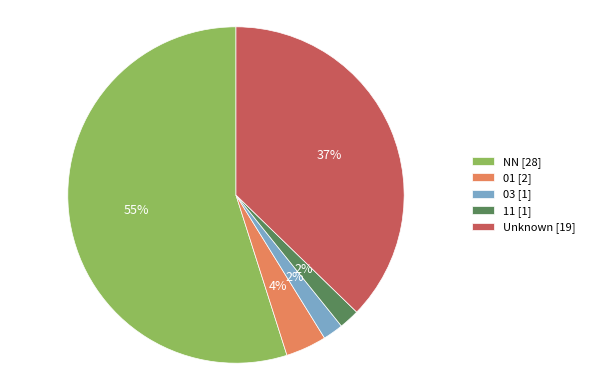

To the nearest percent, what is the difference between the largest and smallest slice percentages?

53%